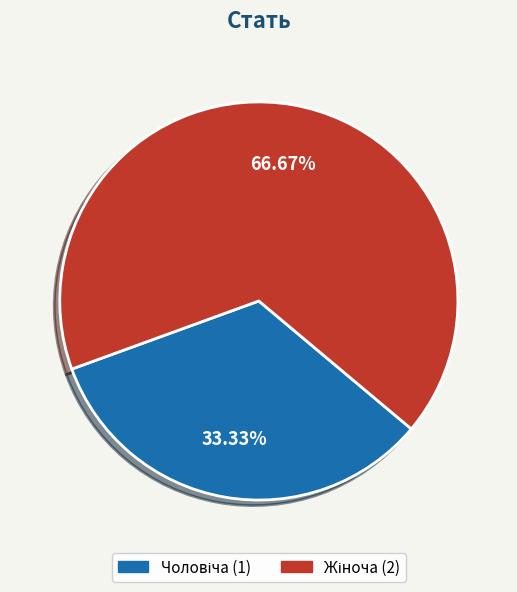

Does any single category account for the majority?

Yes